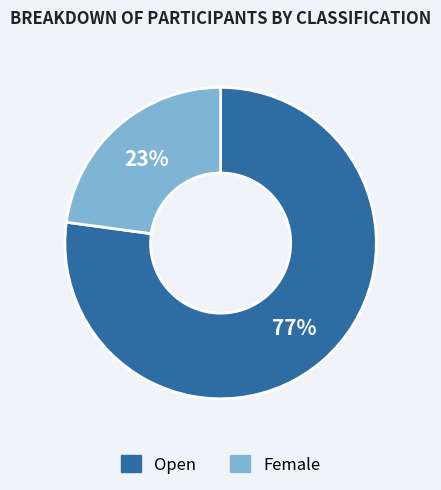

Rank the categories by value from highest to lowest.

Open, Female